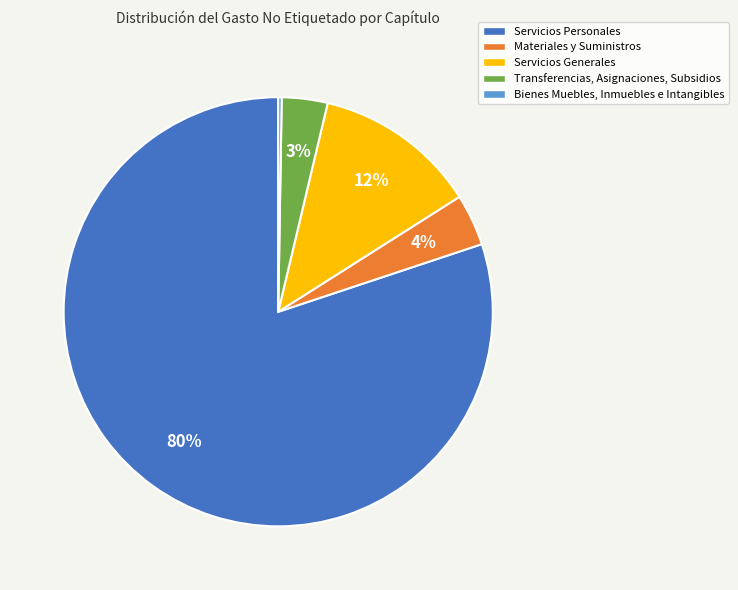

Does Transferencias, Asignaciones, Subsidios account for over 50% of the chart?

No